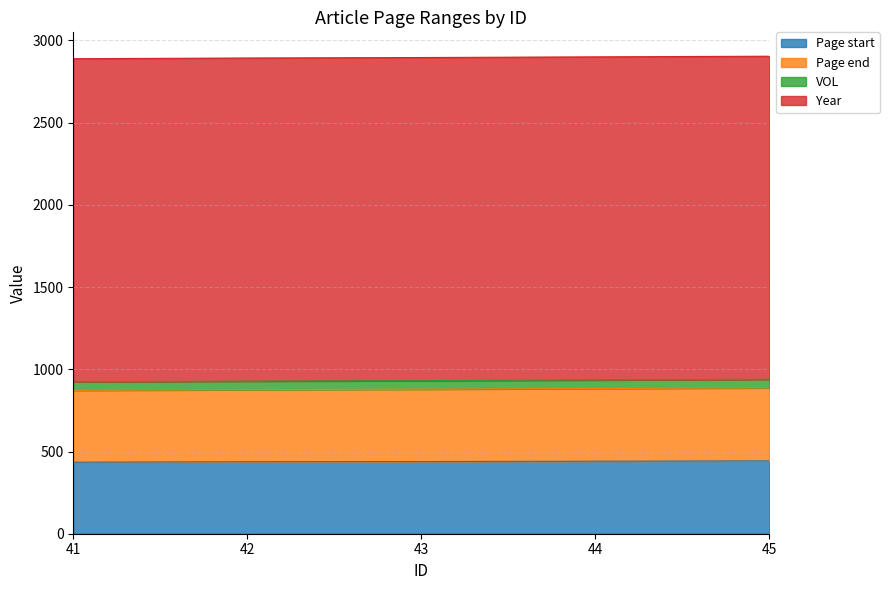

Which series has the widest spread of values?

Page end